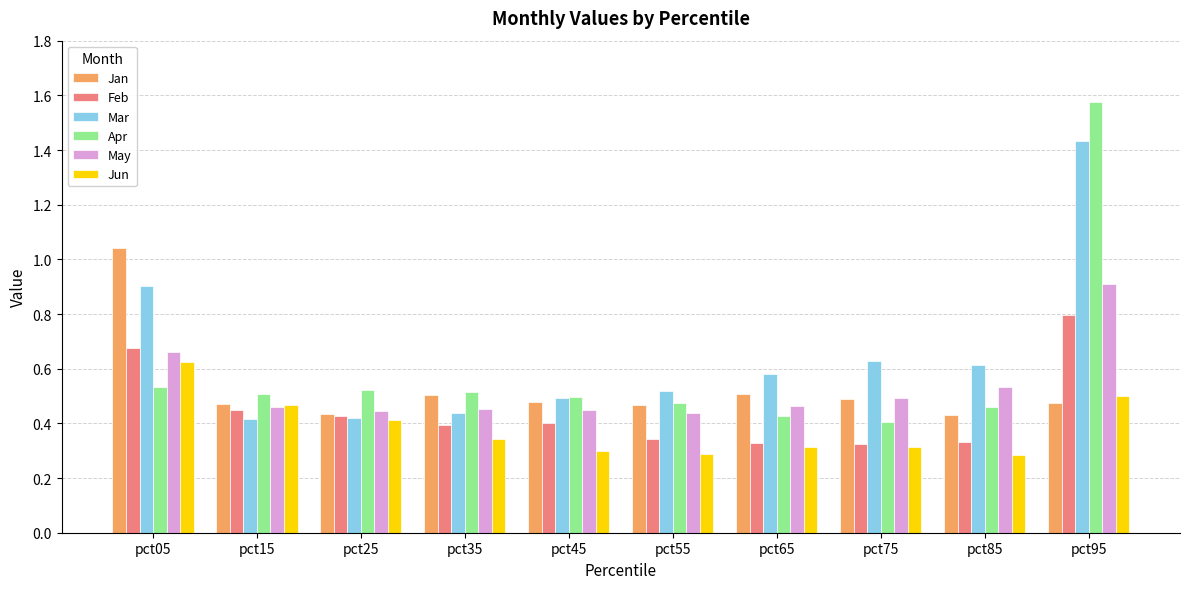

Is the value of May at pct05 greater than the value of Feb at pct75?

Yes